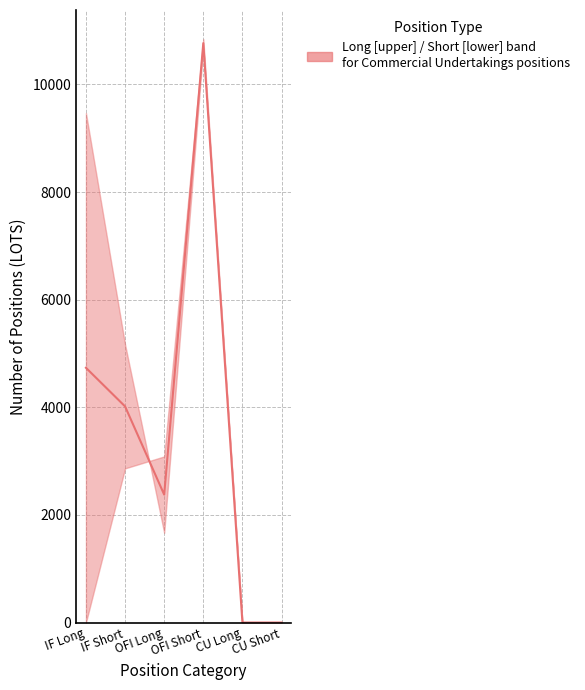

How many positive values are there?

4